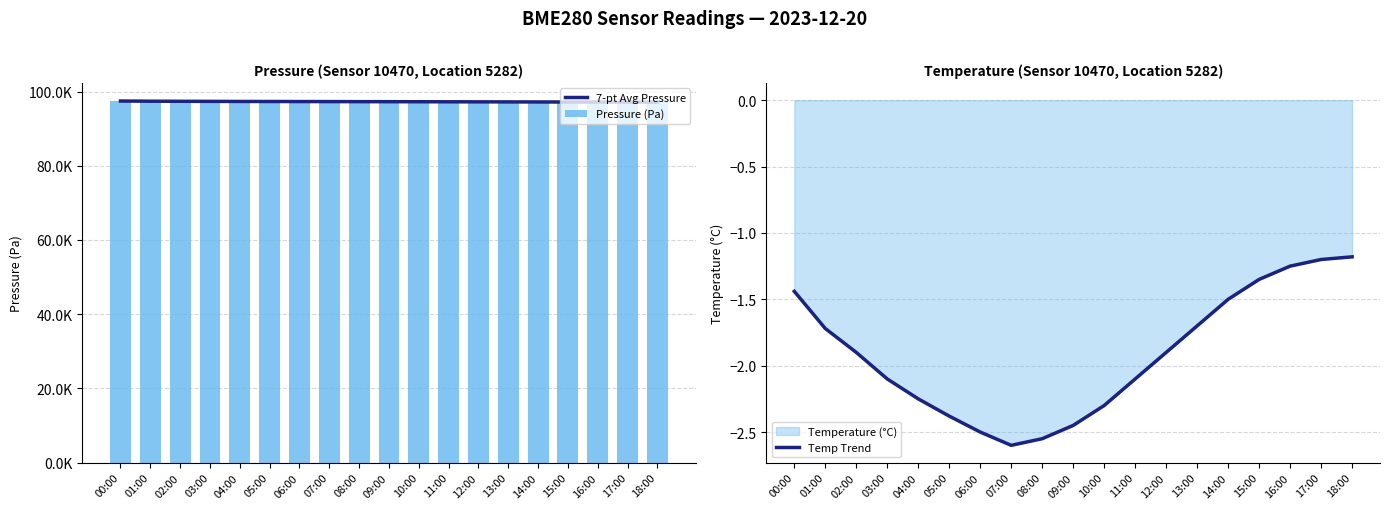

What is the total value across all series at 10:00?

194441.0